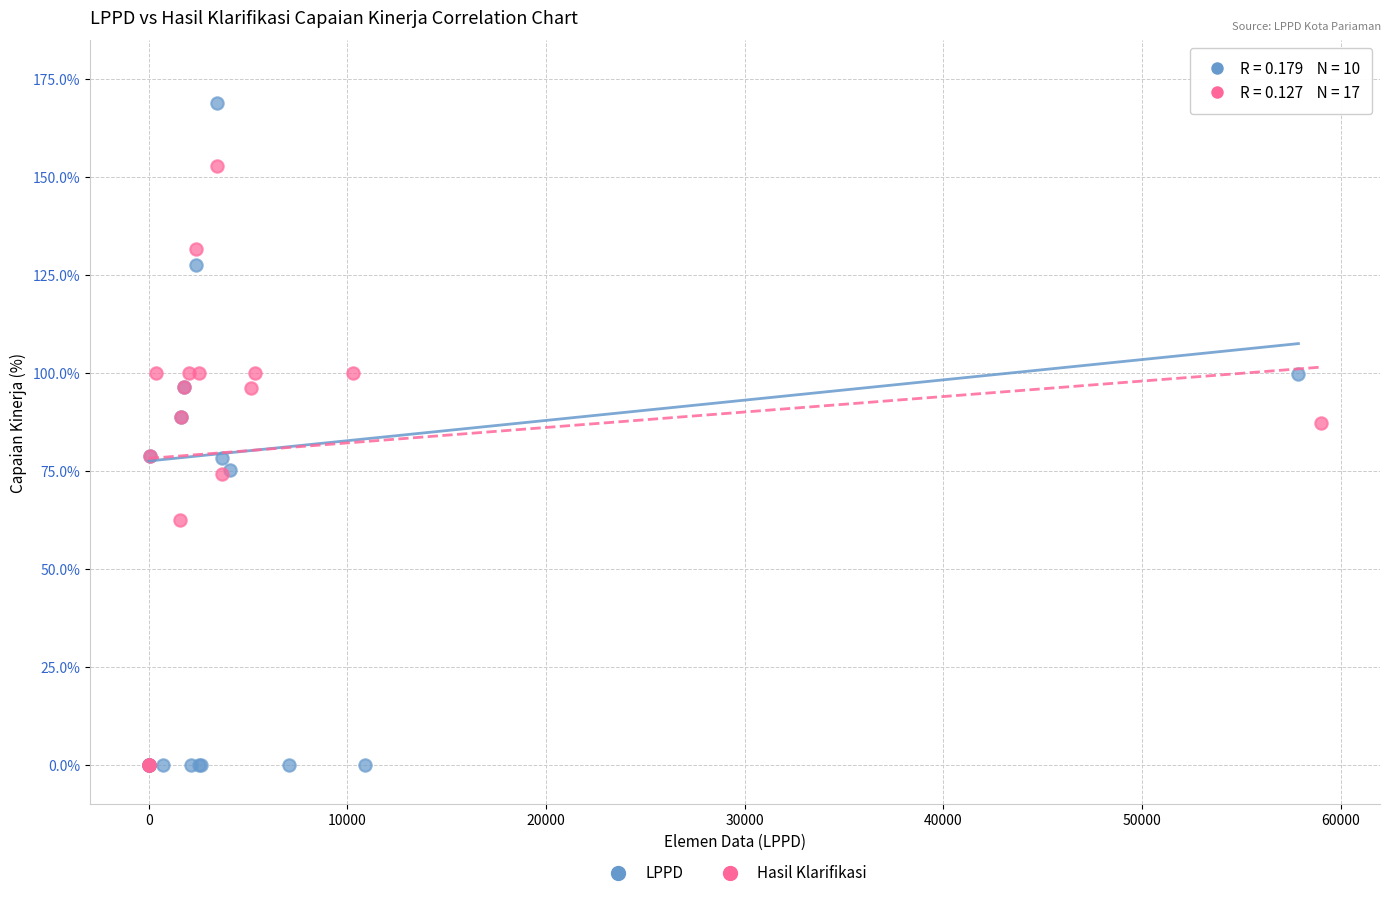

Which series reaches the maximum Y coordinate?

LPPD